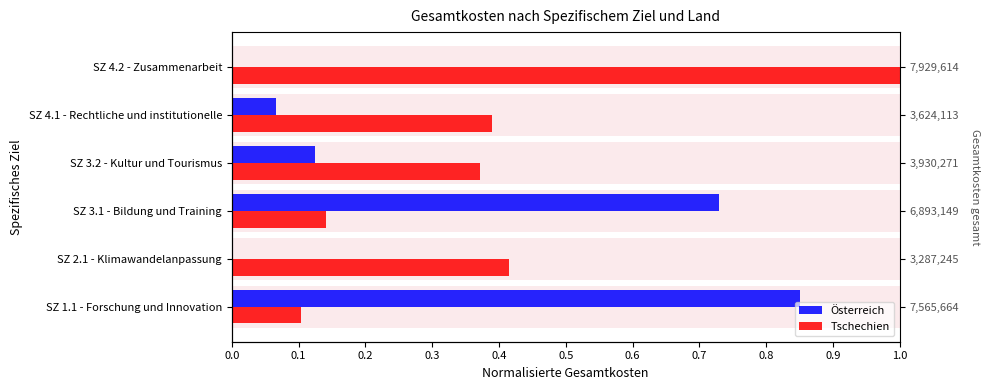

List the series in order of their overall mean, highest first.

Tschechien, Österreich